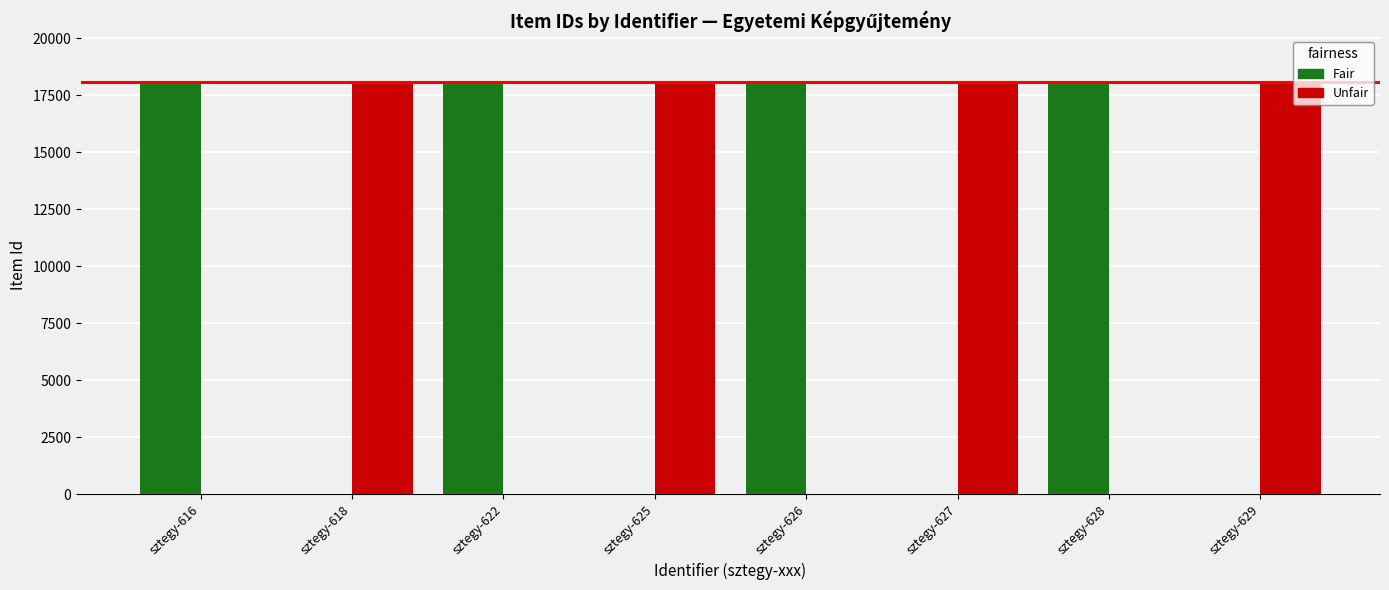

The value of Unfair at sztegy-629 is 18067. True or false?

True